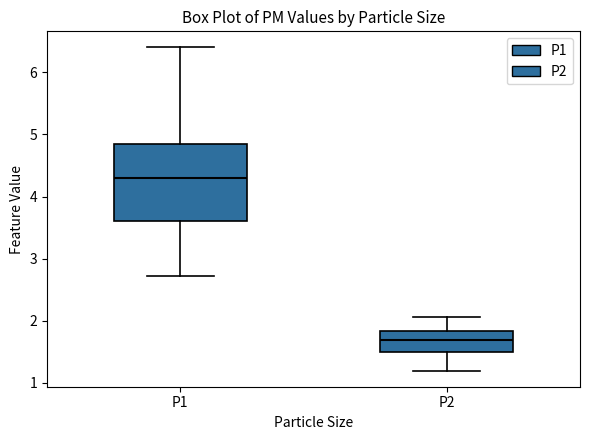

Where is the lower edge of the box for P2 on the y-axis? The values are not printed on the chart, so give them approximately, as read against the axis.

1.5